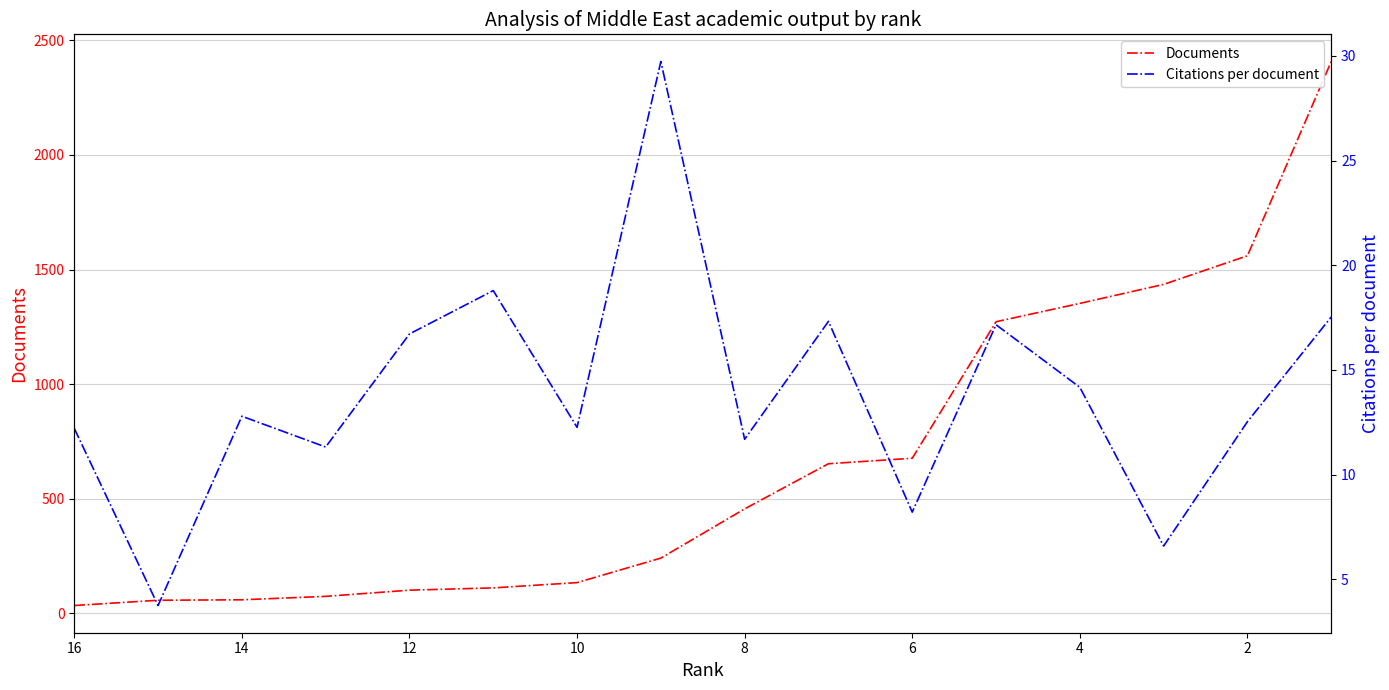

How many data points in Documents are less than 455?

8